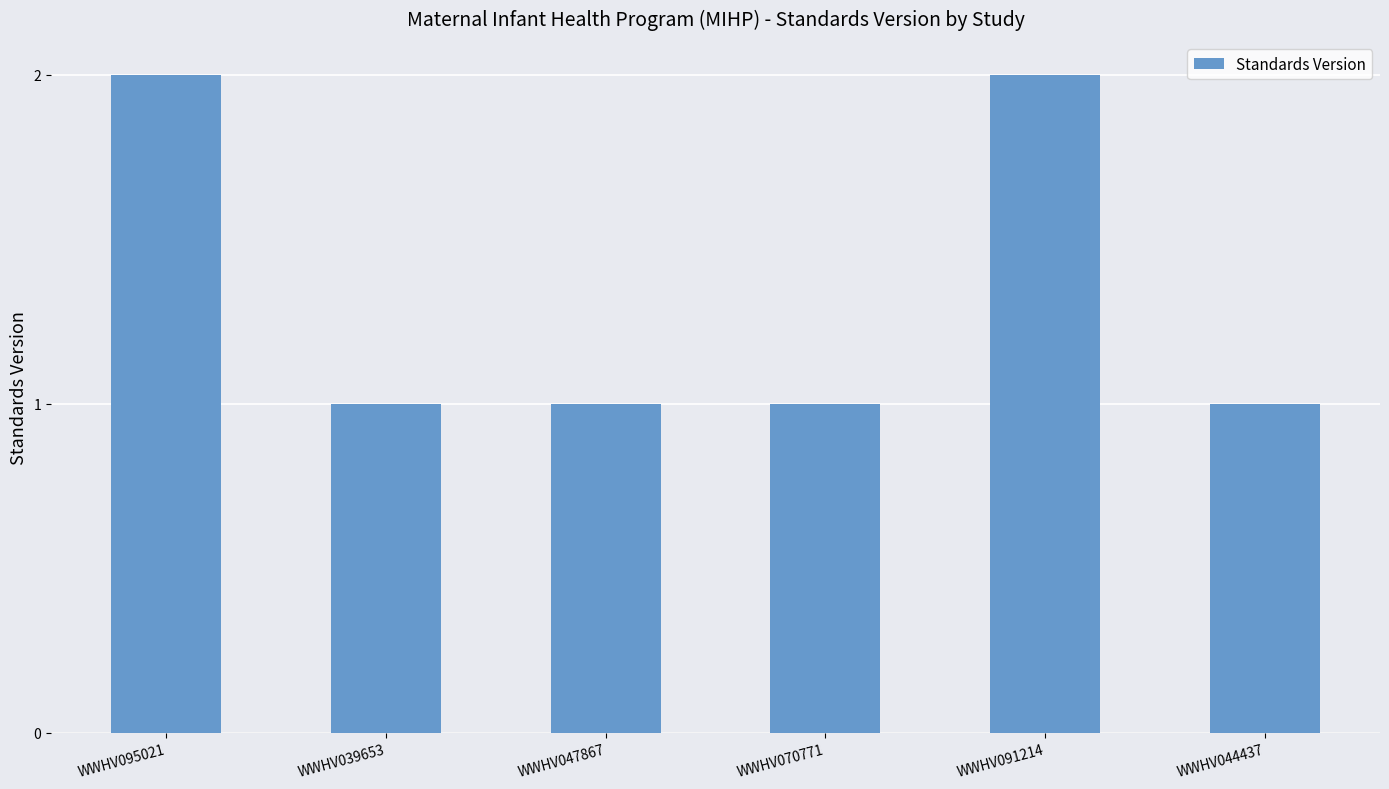

Reading left to right, what are all the values shown in this chart?

WWHV095021=2	WWHV039653=1	WWHV047867=1	WWHV070771=1	WWHV091214=2	WWHV044437=1